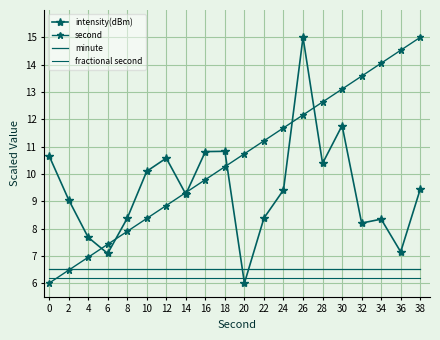

True or false: second has a value of 15.0 at 38.

True